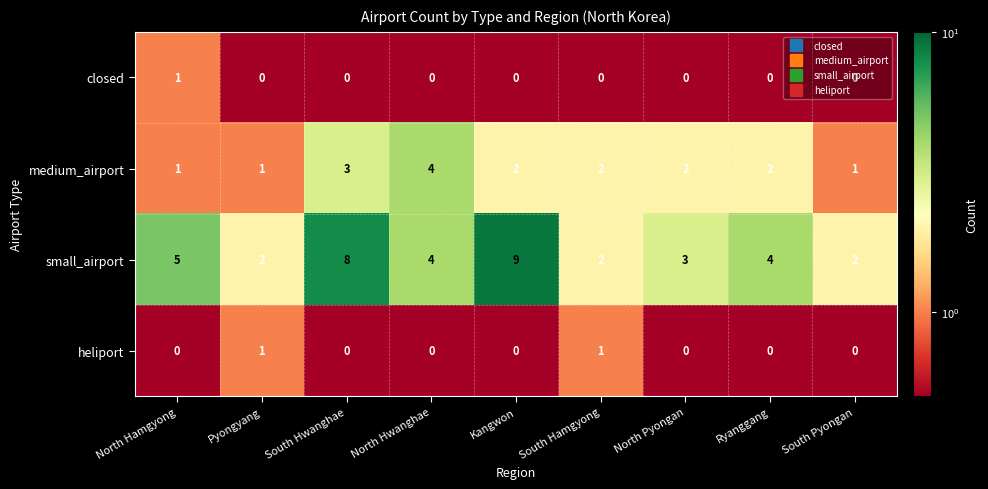

How many data points does each series have?

9